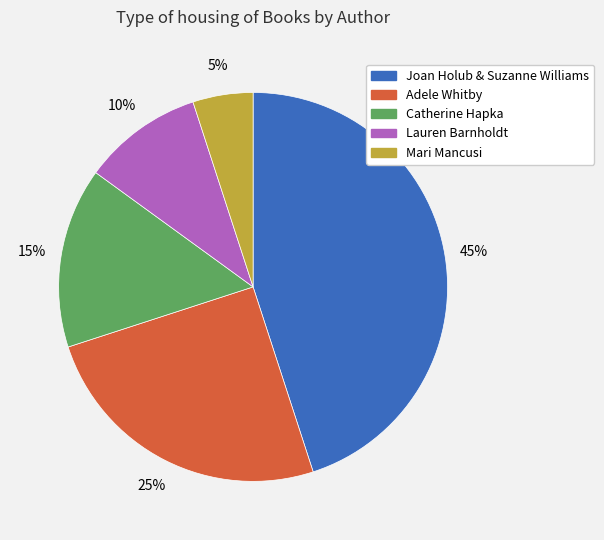

Is there a majority slice in this chart?

No